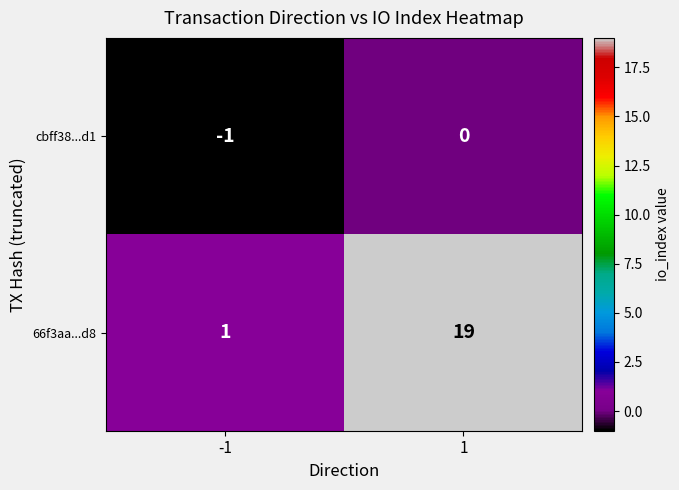

At how many categories does at least one series exceed 15?

1